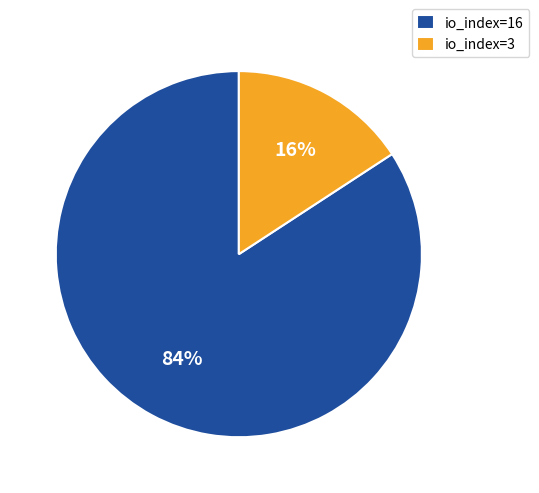

True or false: io_index=3 accounts for 7% of the total.

False